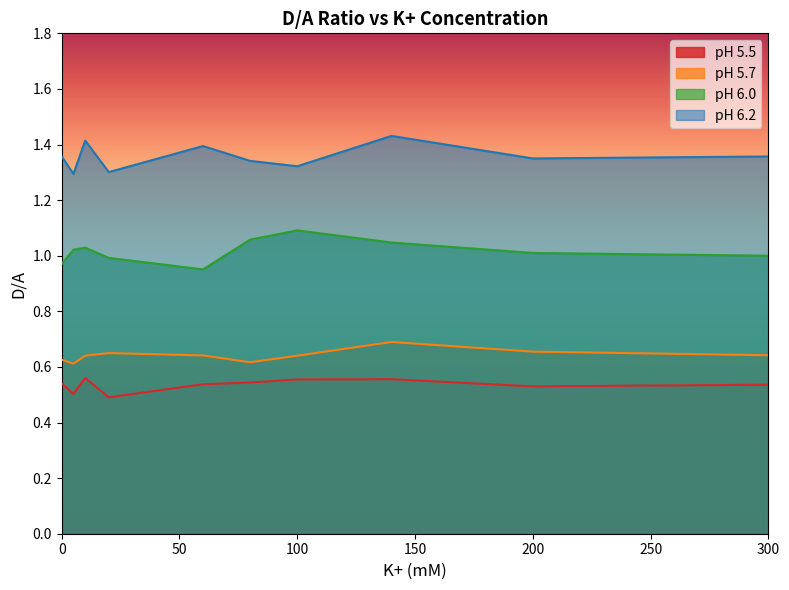

What is the minimum value for pH 6.0?

1.0